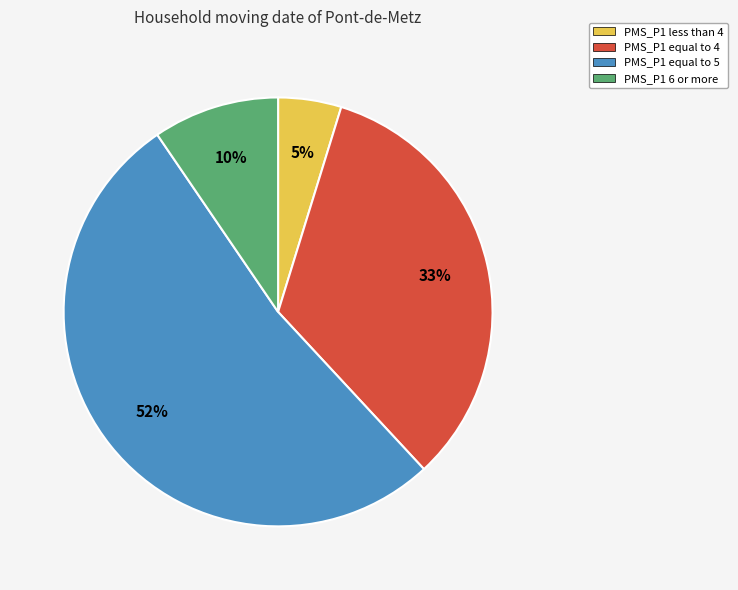

Does any single category account for the majority?

Yes